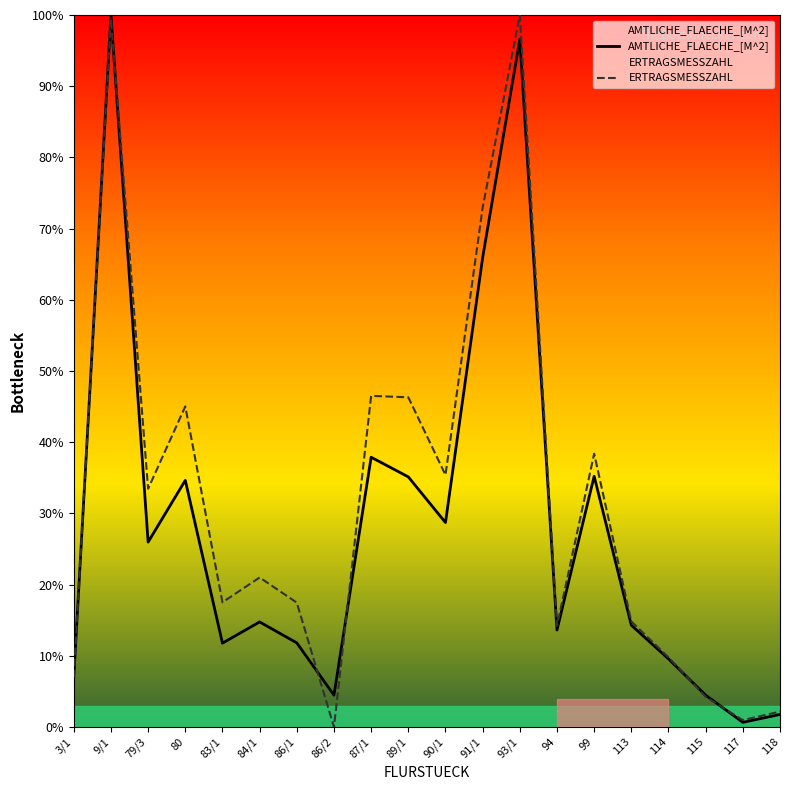

Reading right to left, list all the values displayed in this chart.

AMTLICHE_FLAECHE_[M^2]: 1.8	0.7	4.5	9.6	14.3	35.2	13.6	96.6	65.9	28.7	35.1	37.9	4.5	11.8	14.8	11.8	34.6	26.0	100.0	7.0
ERTRAGSMESSZAHL: 2.2	1.0	4.2	9.8	14.8	38.4	14.2	100.0	72.9	35.4	46.3	46.5	0.0	17.5	21.0	17.5	45.0	33.5	99.5	7.0